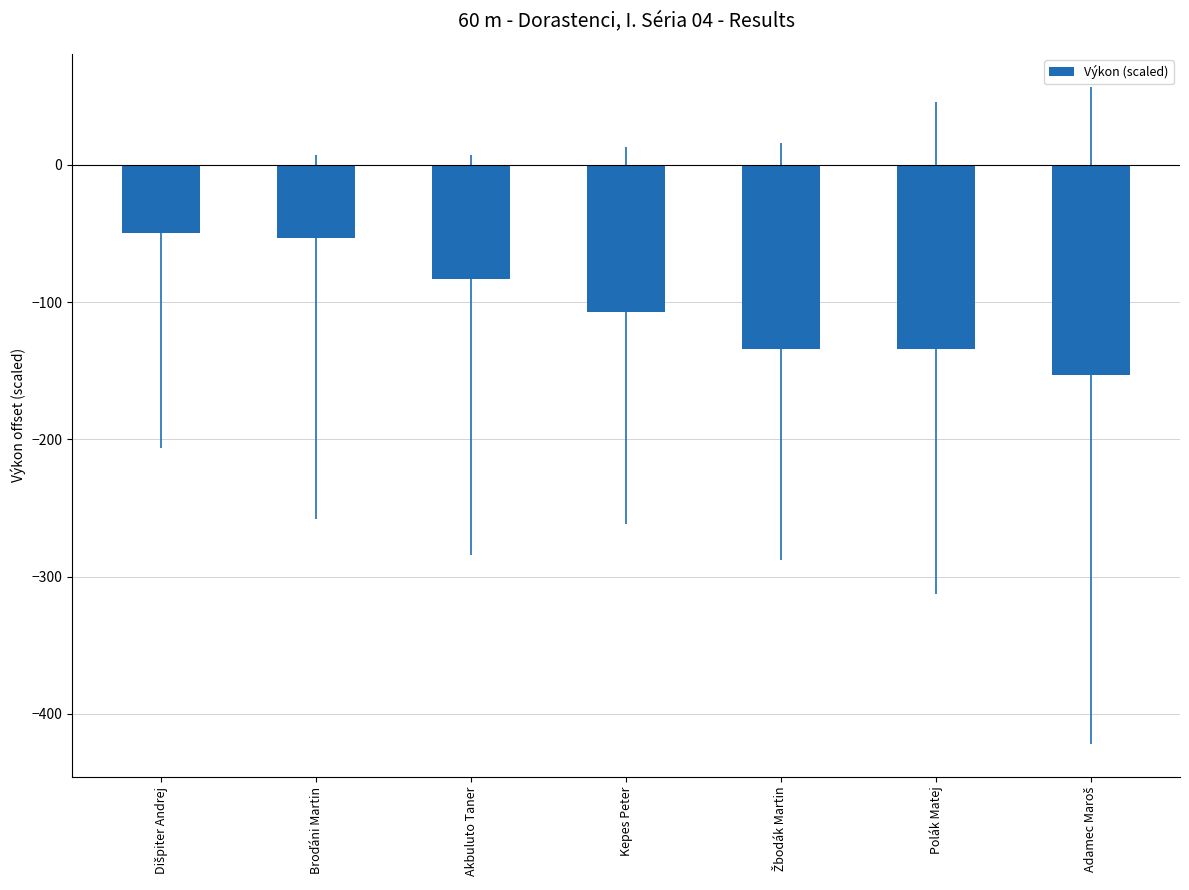

What is the average value?

-102.0